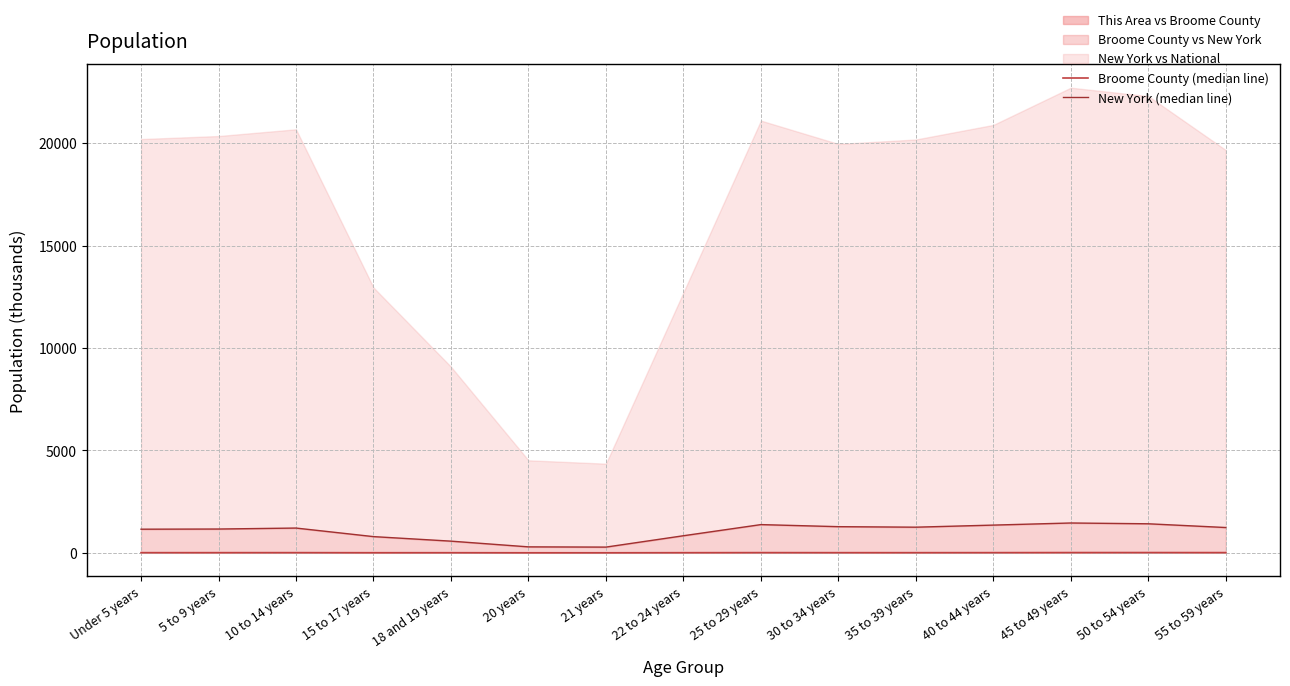

What is the difference between the second highest and second lowest values in the New York (median line) series?

1126.8